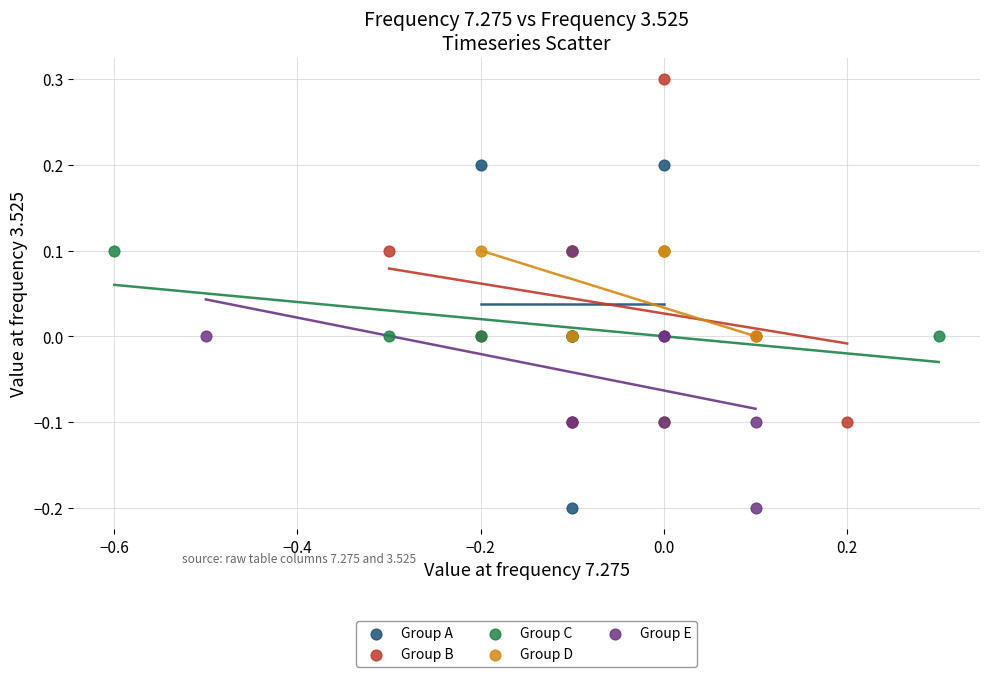

What are all the series names shown in the legend?

Group A, Group B, Group C, Group D, Group E